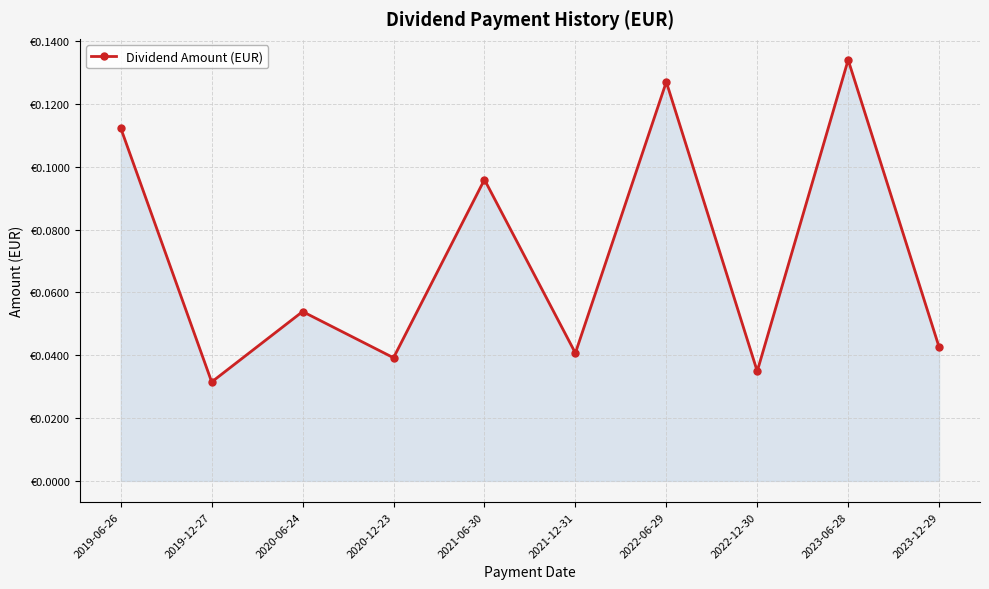

Does the chart display data point markers on the line(s)?

Yes